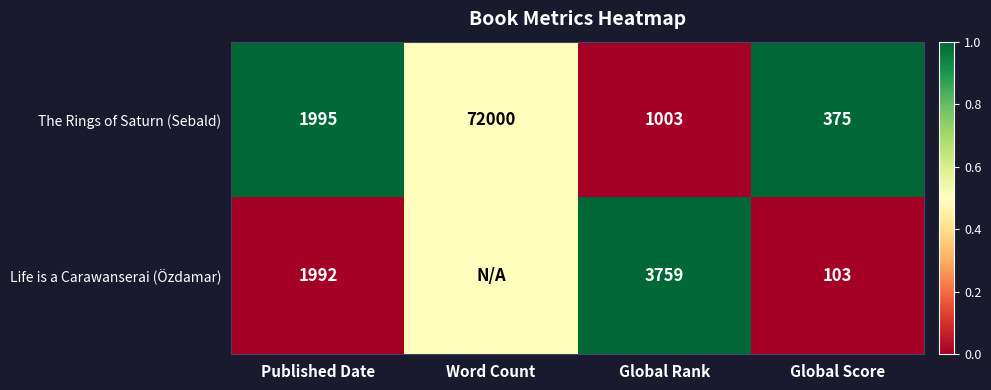

At which label is The Rings of Saturn (Sebald) closest to 36187?

Published Date